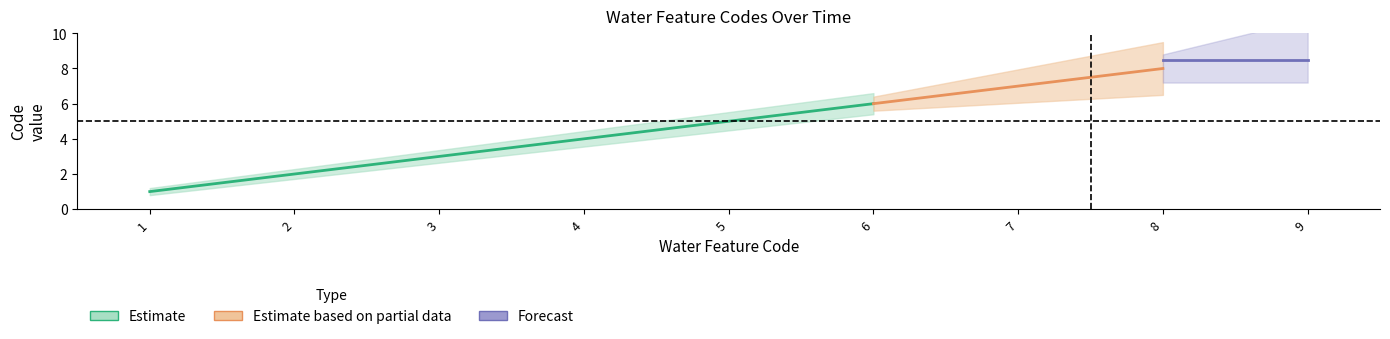

How many values in the Estimate_hi series are below 5?

4